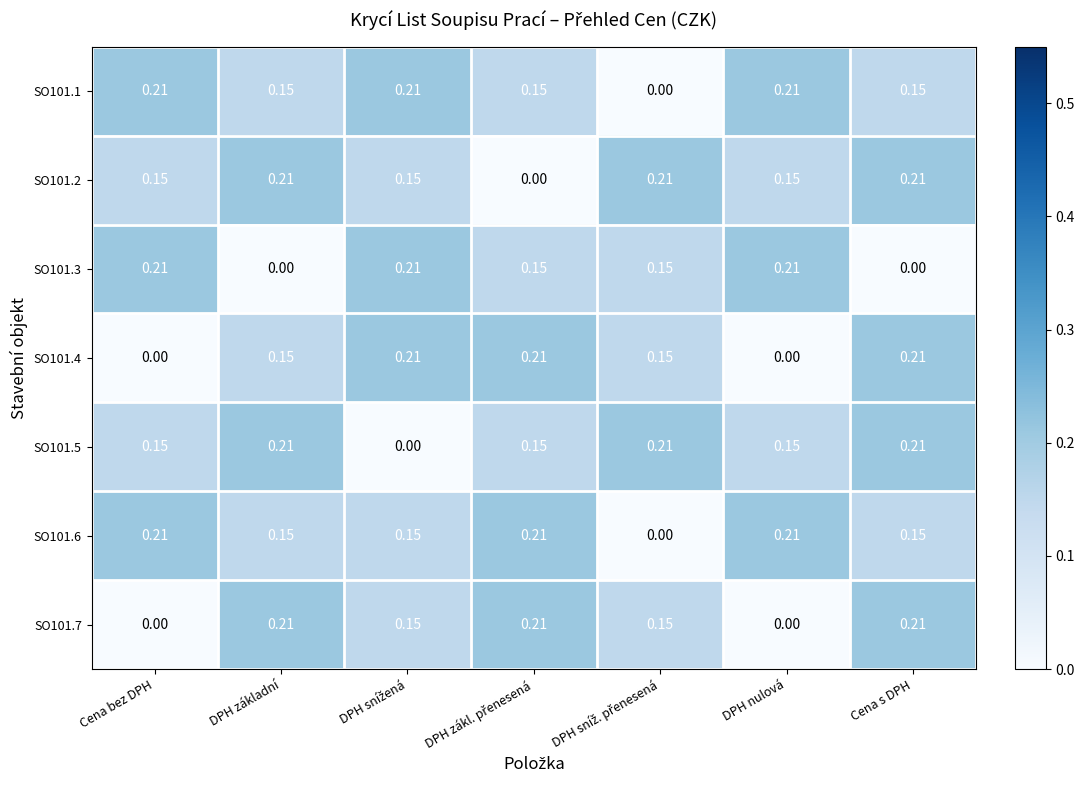

At which category is the sum across all series the highest?

Cena s DPH